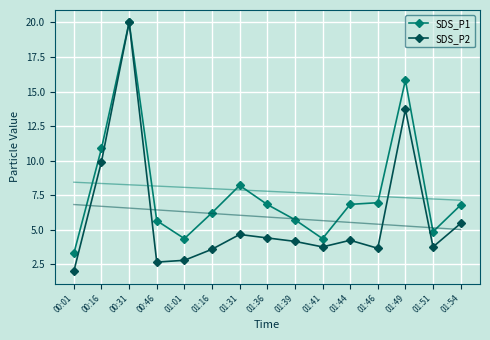

Read the SDS_P2 value at 01:39.

4.2